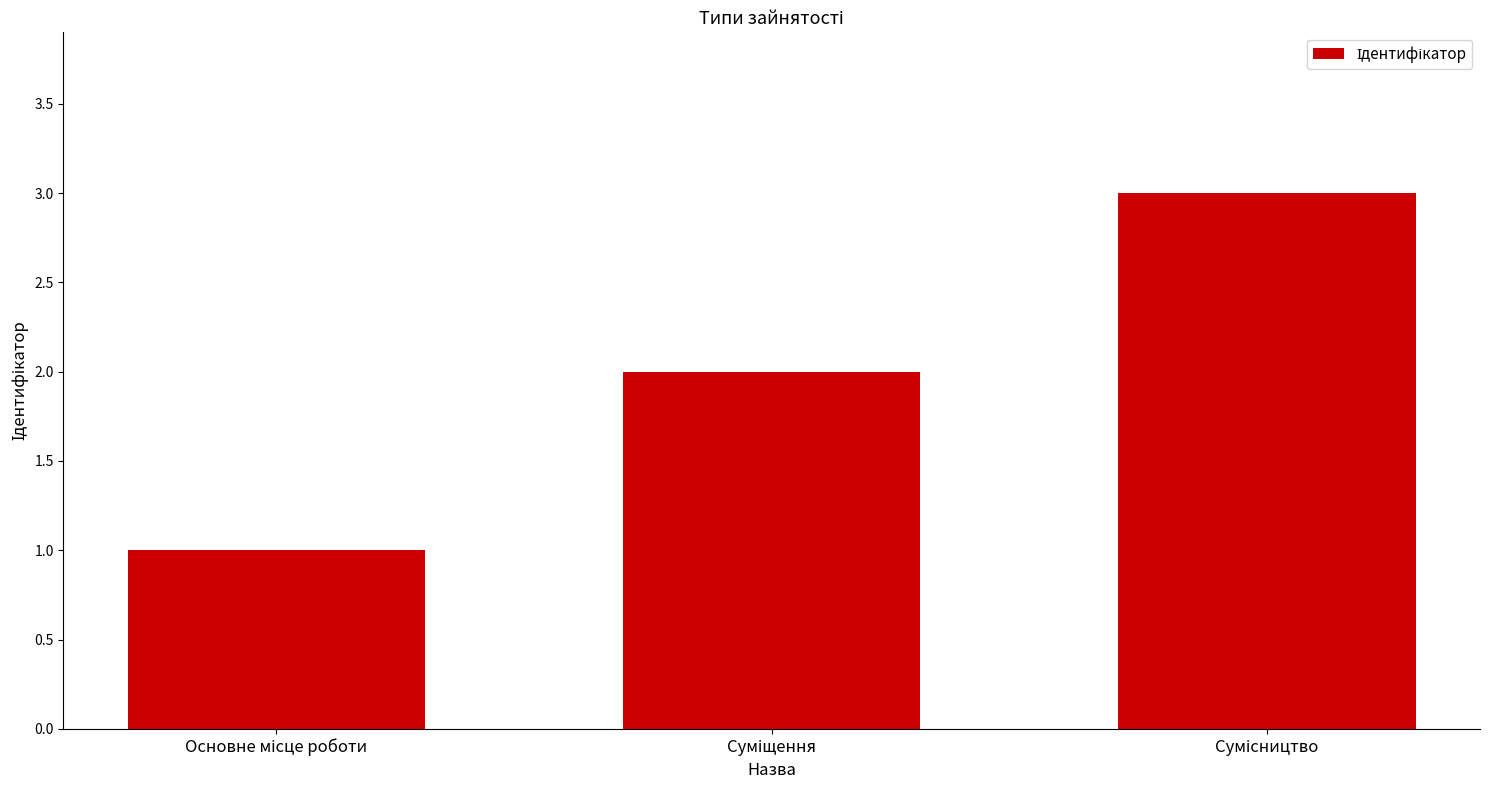

How many values are below 2?

1